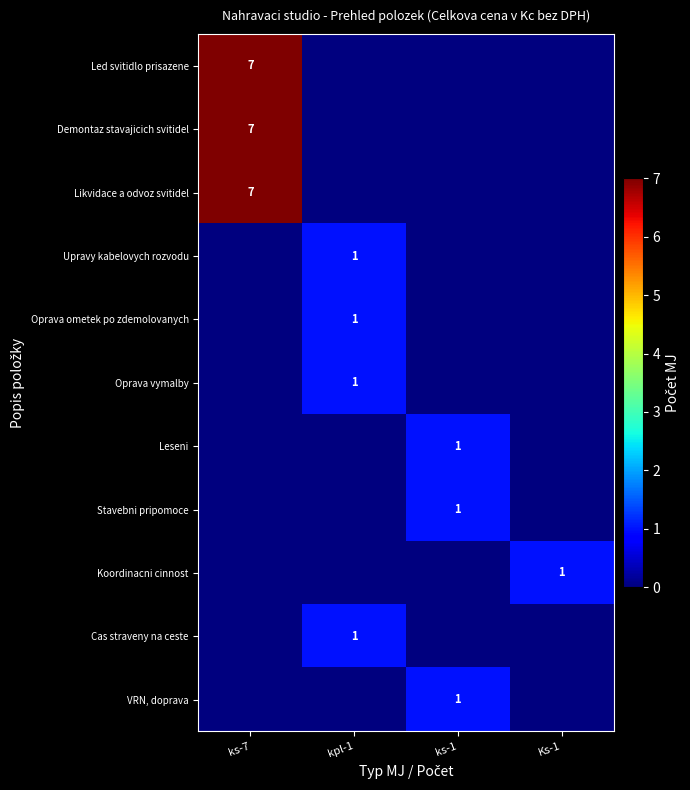

What is the approximate value of Leseni at ks-1?

1